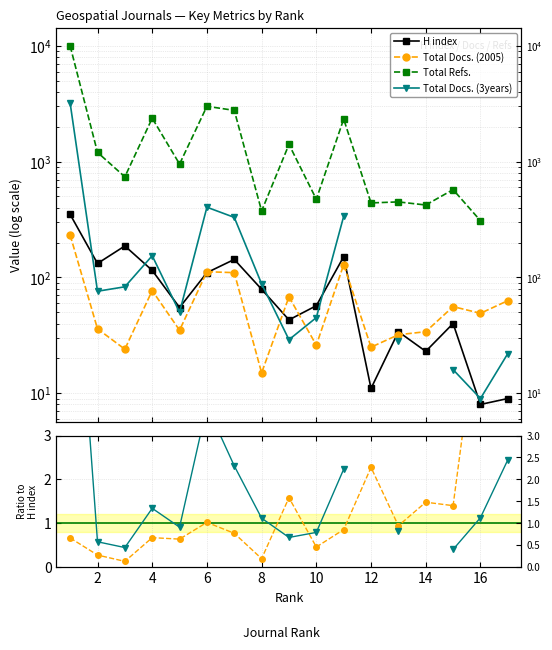

True or false: Total Docs. (2005) has more than 0 points higher than both neighbors.

True